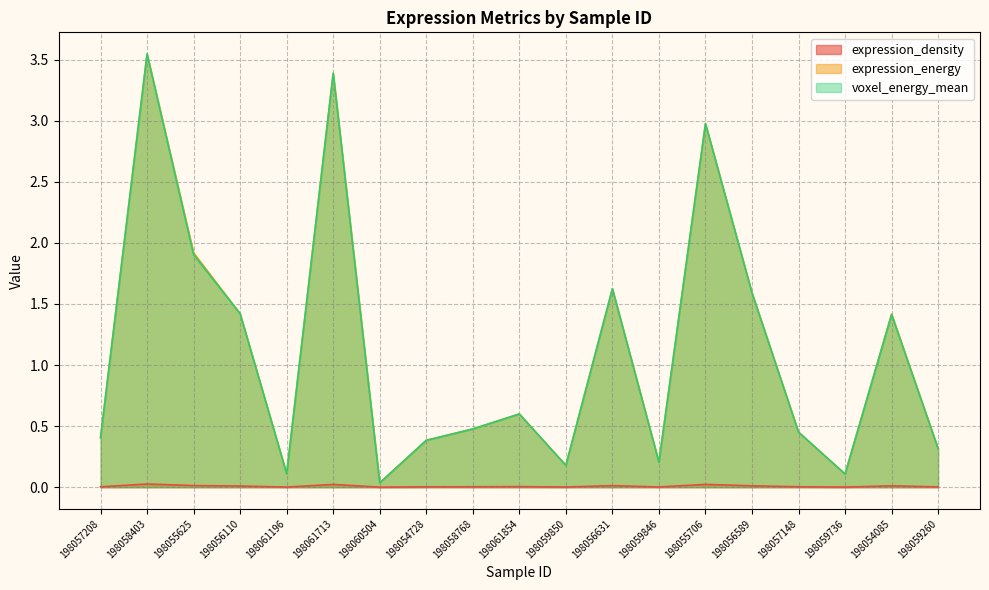

What is the difference between the expression_energy values at 198060504 and 198057208?

0.4